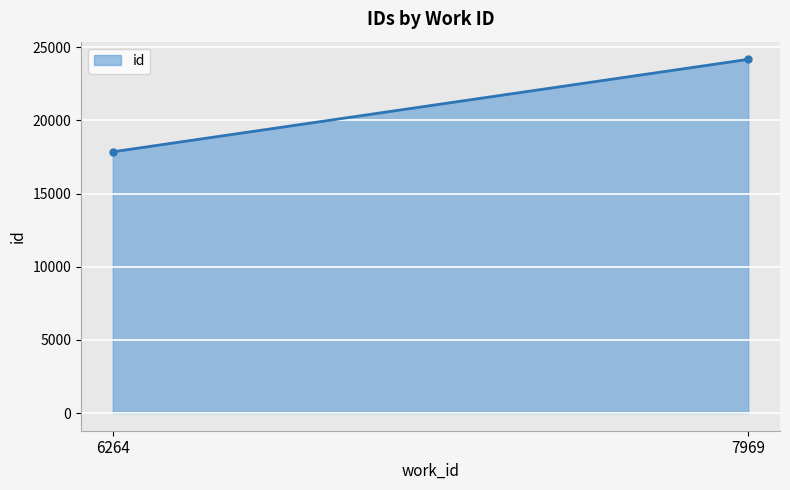

Reading left to right, list all the values displayed in this chart.

6264=17855.5	7969=24176.0